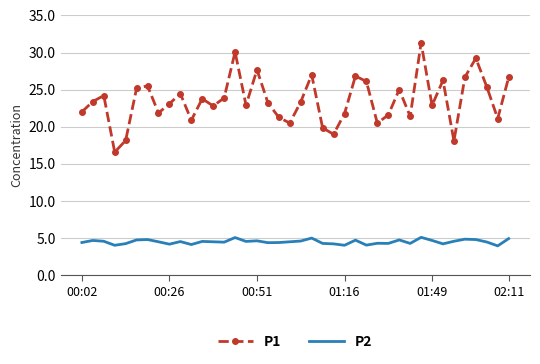

List the series in order of their overall mean, highest first.

P1, P2